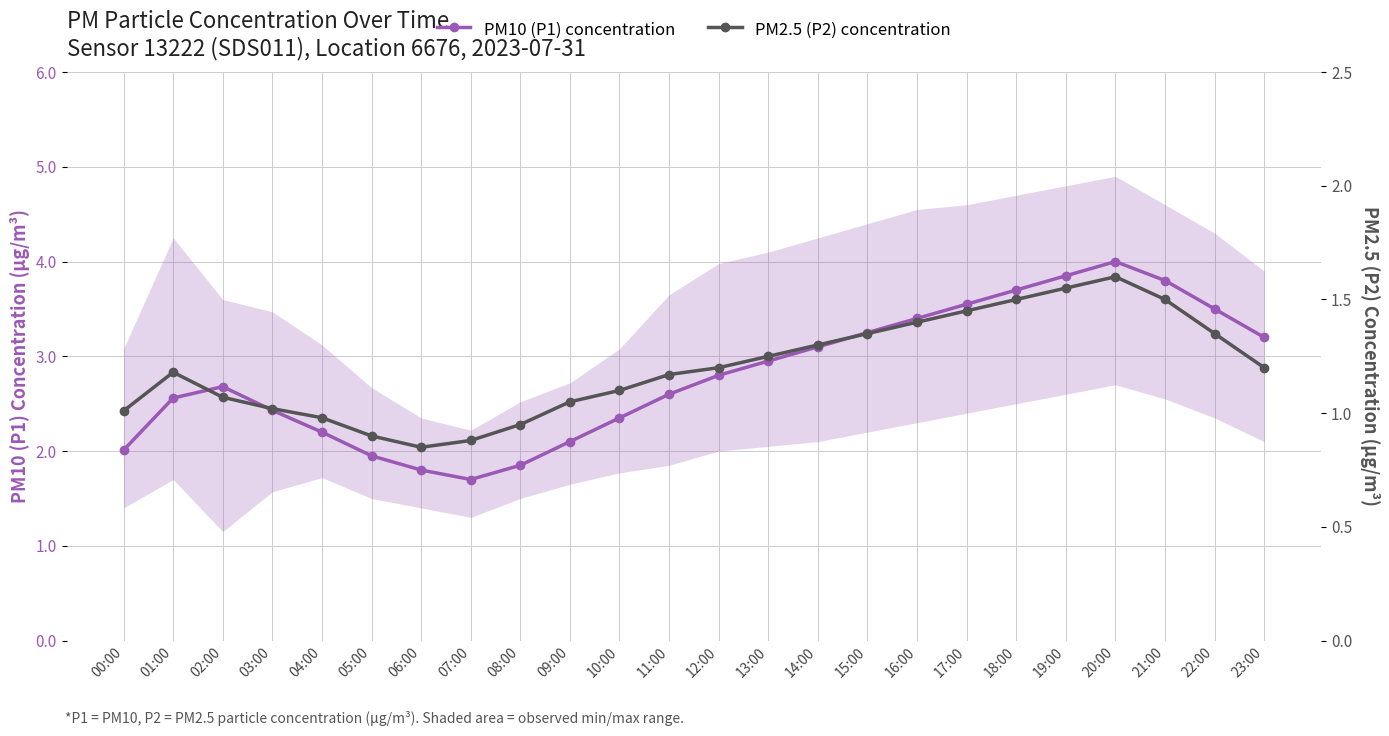

At which label is PM2.5 (P2) concentration closest to 1?

00:00